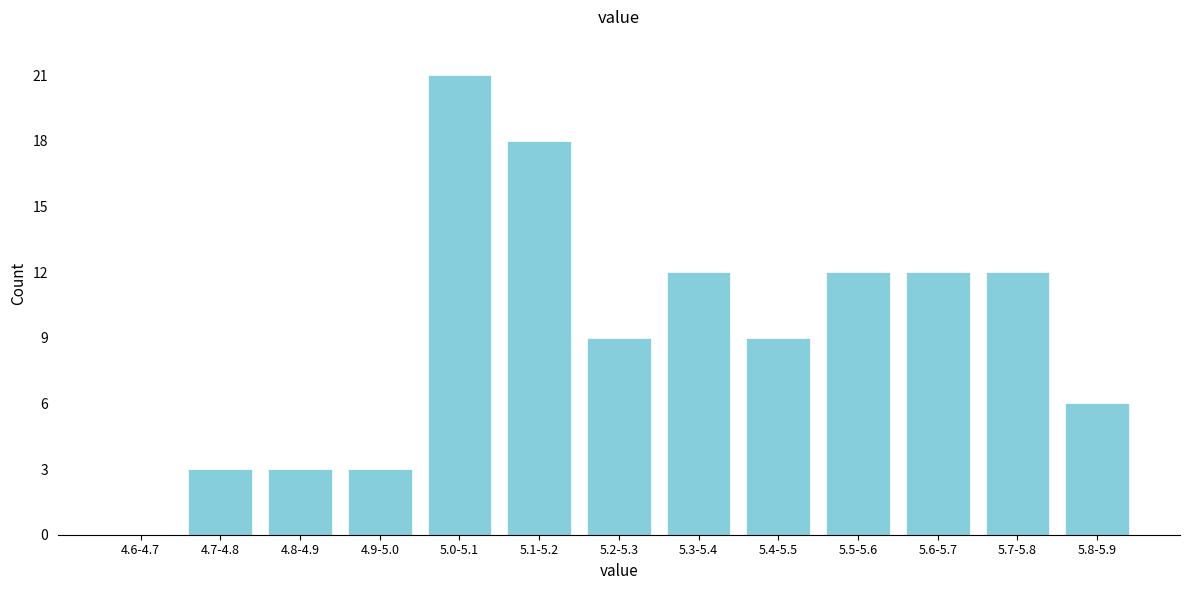

Reading left to right, list all the values displayed in this chart.

4.6-4.7=0	4.7-4.8=3	4.8-4.9=3	4.9-5.0=3	5.0-5.1=21	5.1-5.2=18	5.2-5.3=9	5.3-5.4=12	5.4-5.5=9	5.5-5.6=12	5.6-5.7=12	5.7-5.8=12	5.8-5.9=6